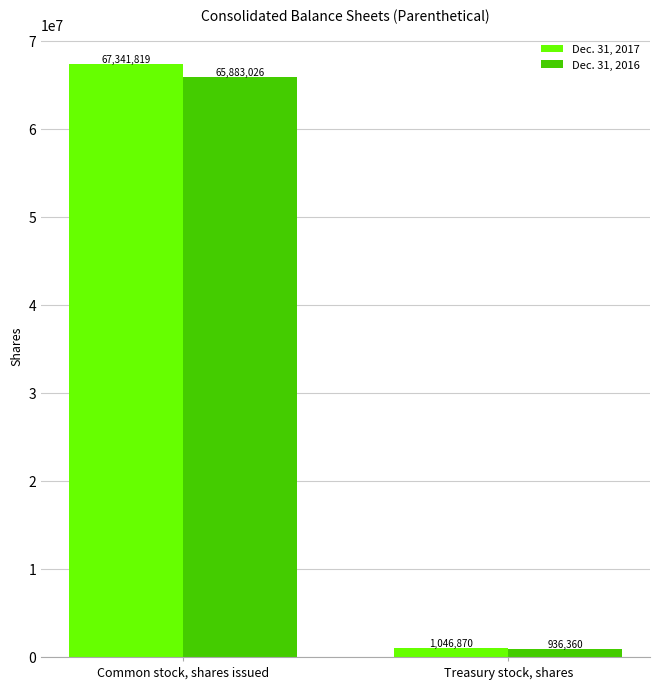

How many bars are there in total?

4